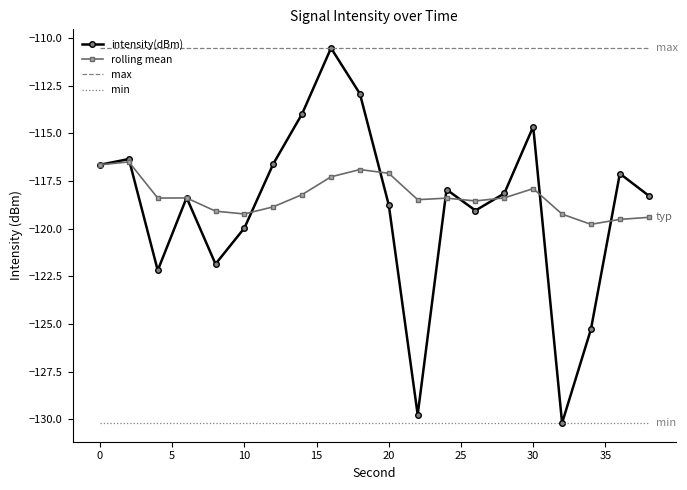

What is the maximum value for rolling mean?

-116.5